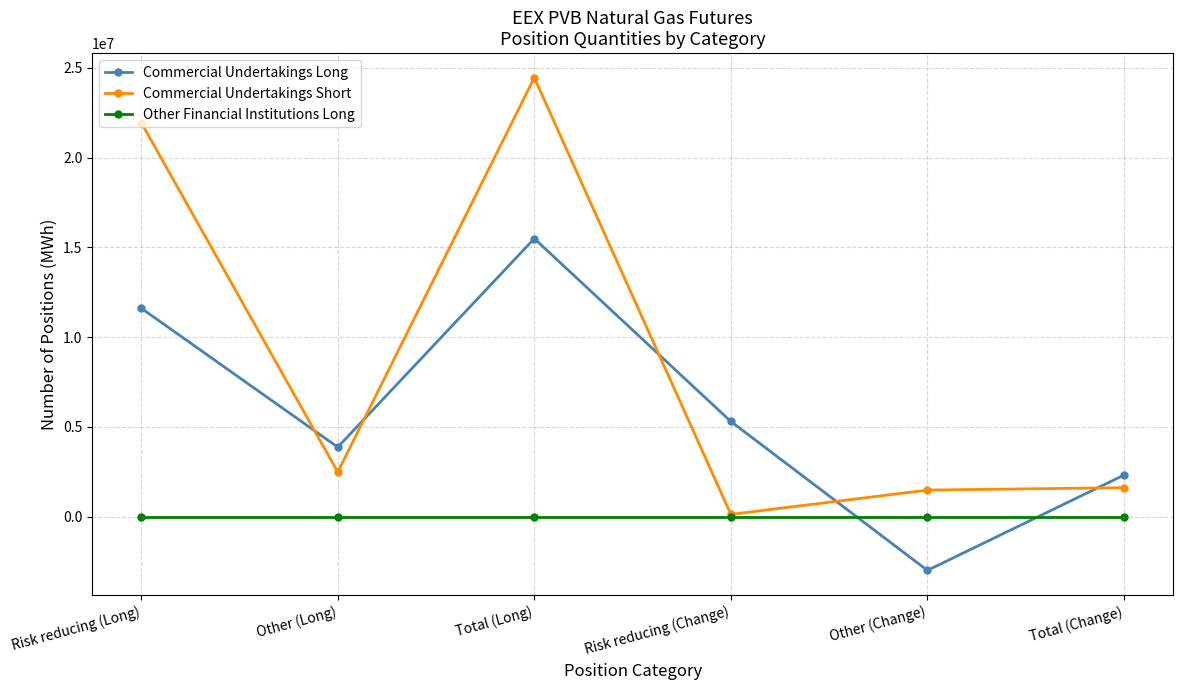

What is the minimum value shown in the chart?

-2983680